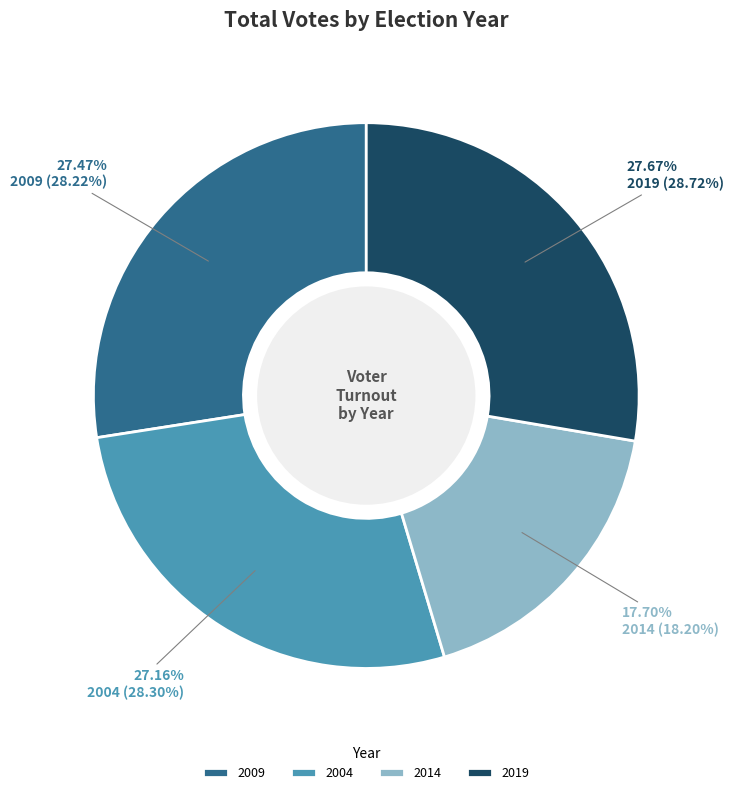

Between 2014 and 2004, which is larger?

2004